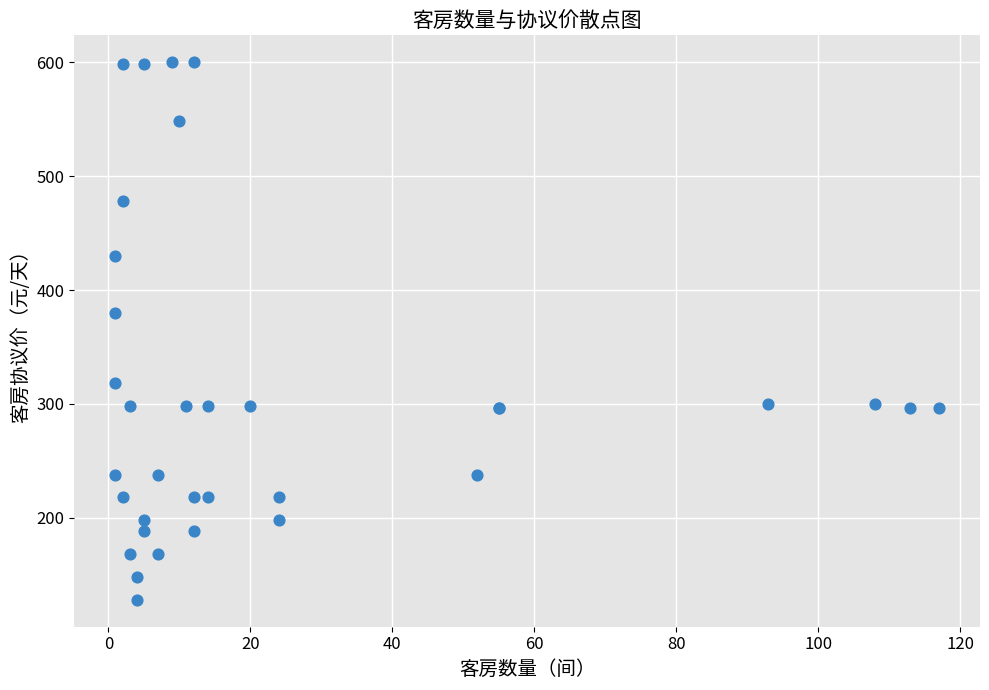

What Y value in the scatter plot is closest to 364?

380